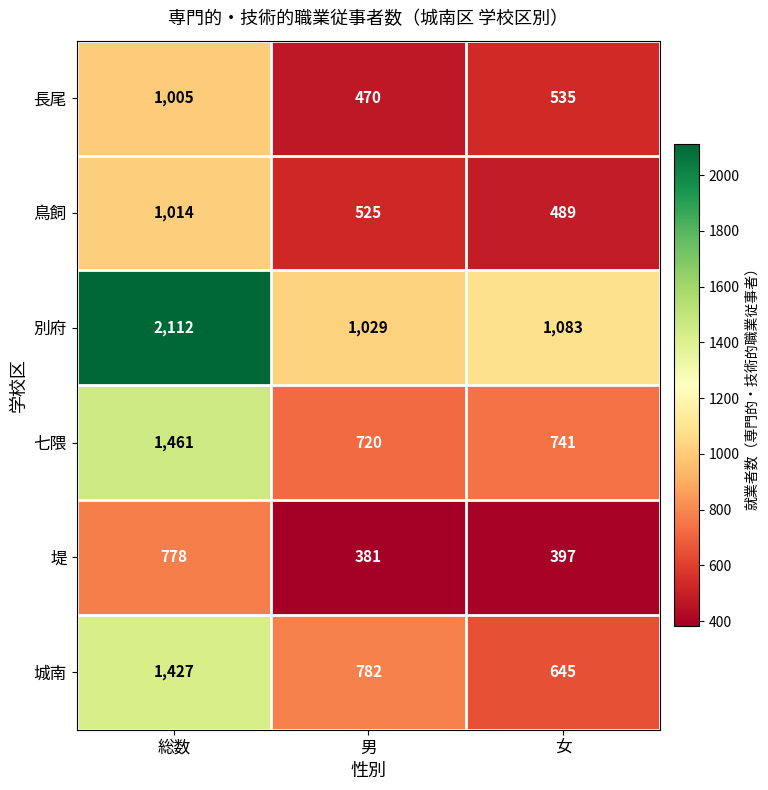

Count the 城南 values in the range 645 to 1427.

3